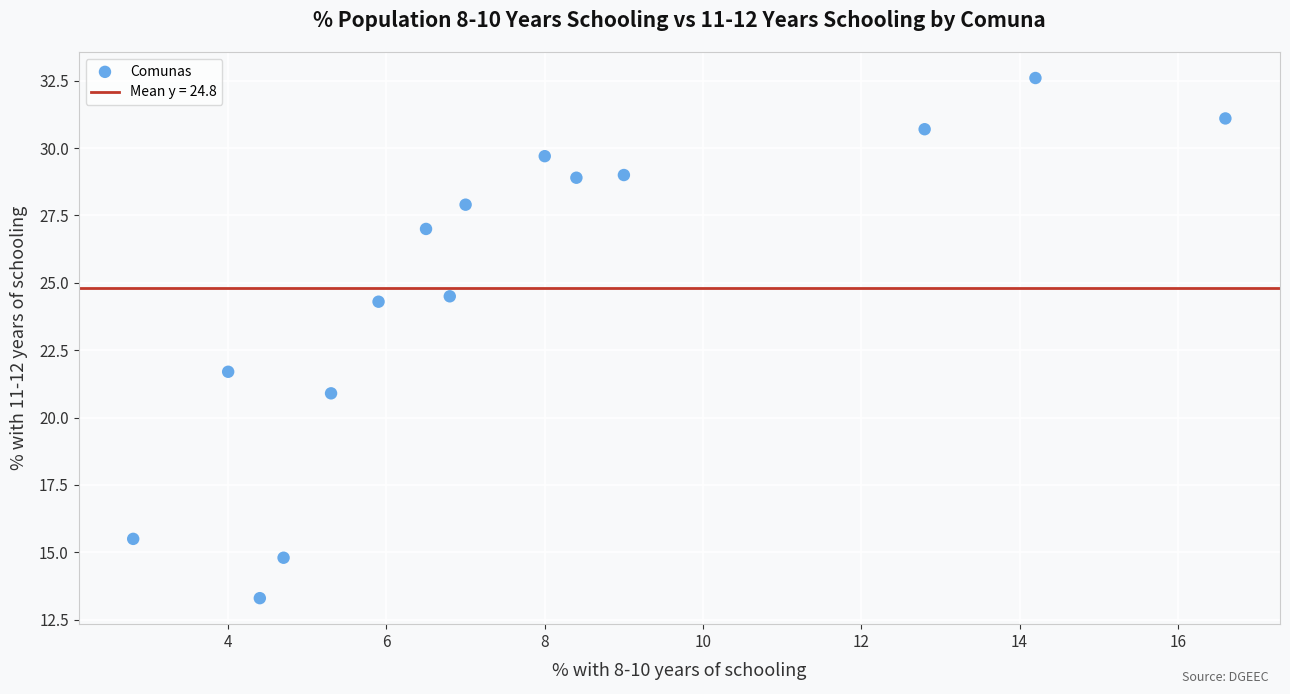

What Y value in the scatter plot is closest to 22?

21.7